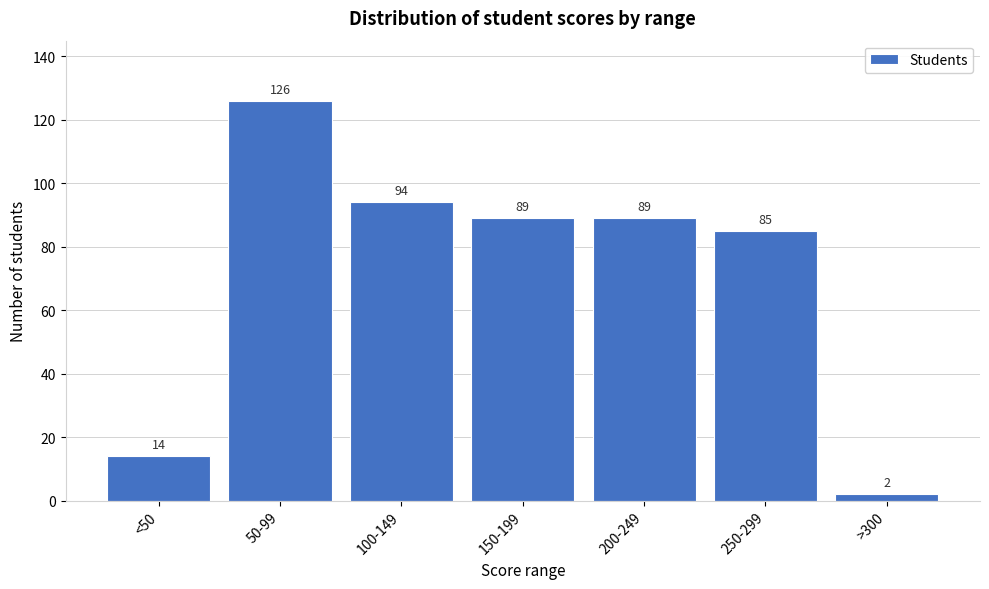

Reading left to right, list all the values displayed in this chart.

<50=14	50-99=126	100-149=94	150-199=89	200-249=89	250-299=85	>300=2